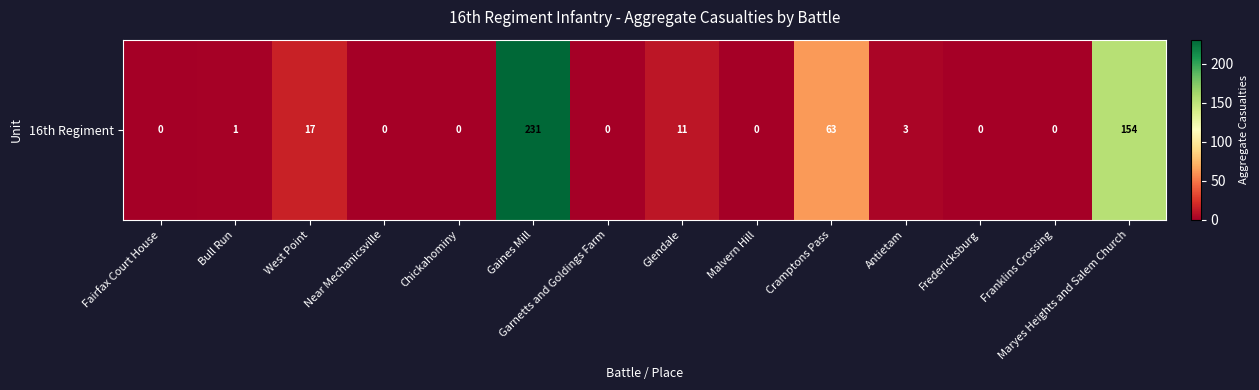

Between Antietam and Maryes Heights and Salem Church, which is larger?

Maryes Heights and Salem Church